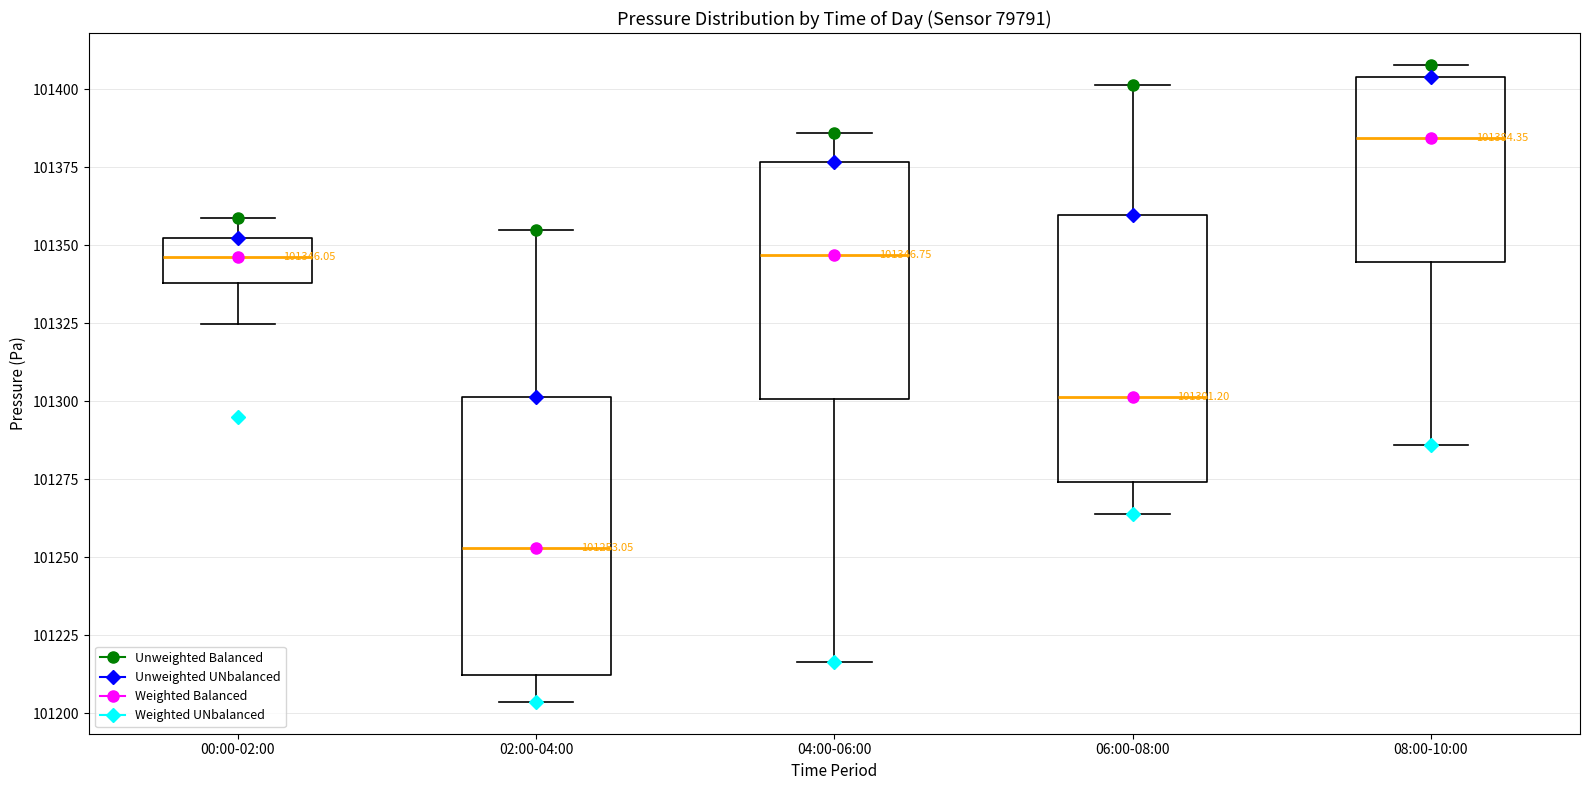

Which box has the highest median line?

08:00-10:00